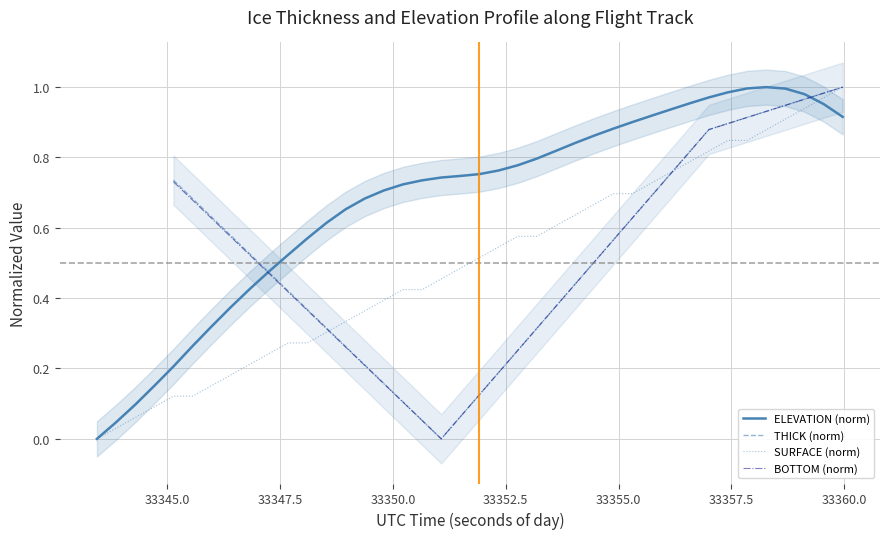

In ELEVATION (norm), how many points are higher than both neighbors (excluding endpoints)?

1